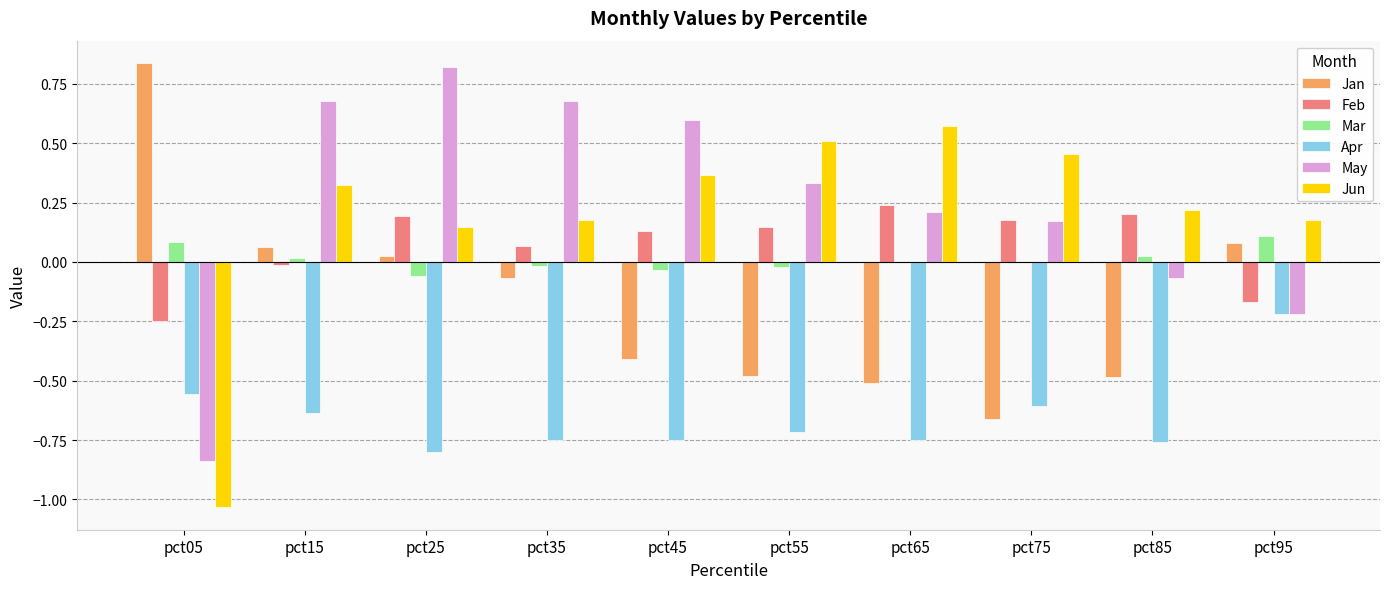

How many data points in May are above 0?

7